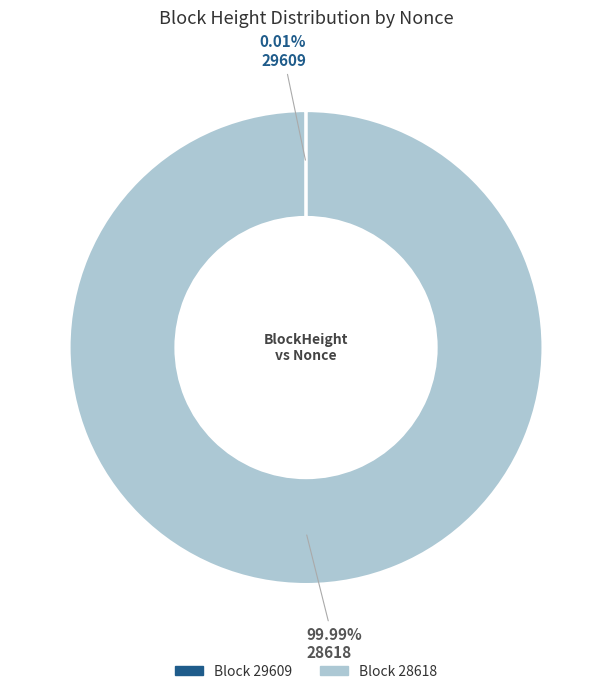

Is there a majority slice in this chart?

Yes